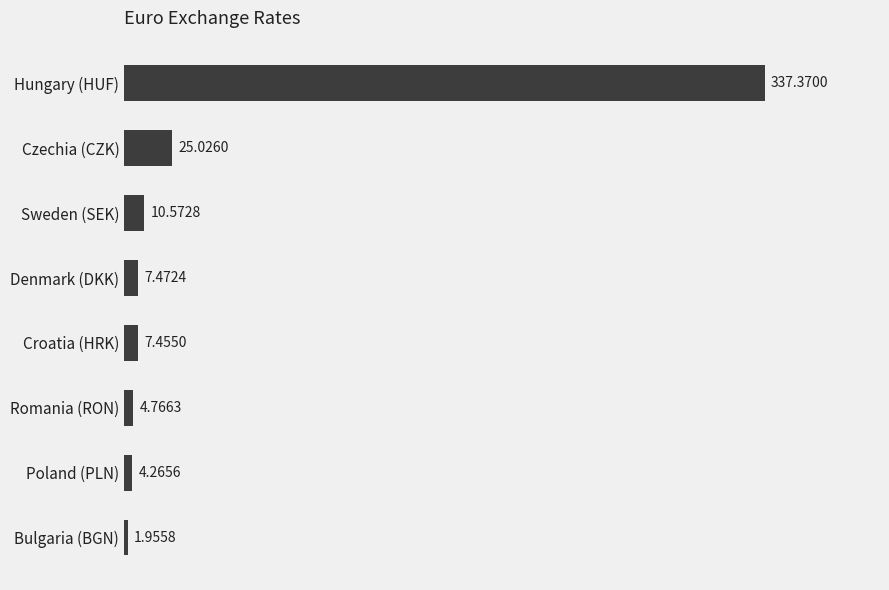

What is the difference between the maximum and minimum values?

335.4